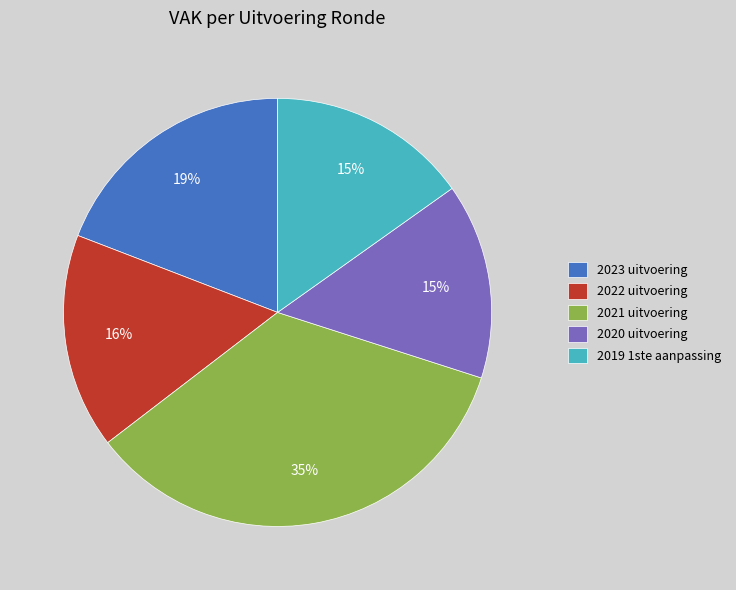

To the nearest percent, what portion does 2020 uitvoering represent?

15%